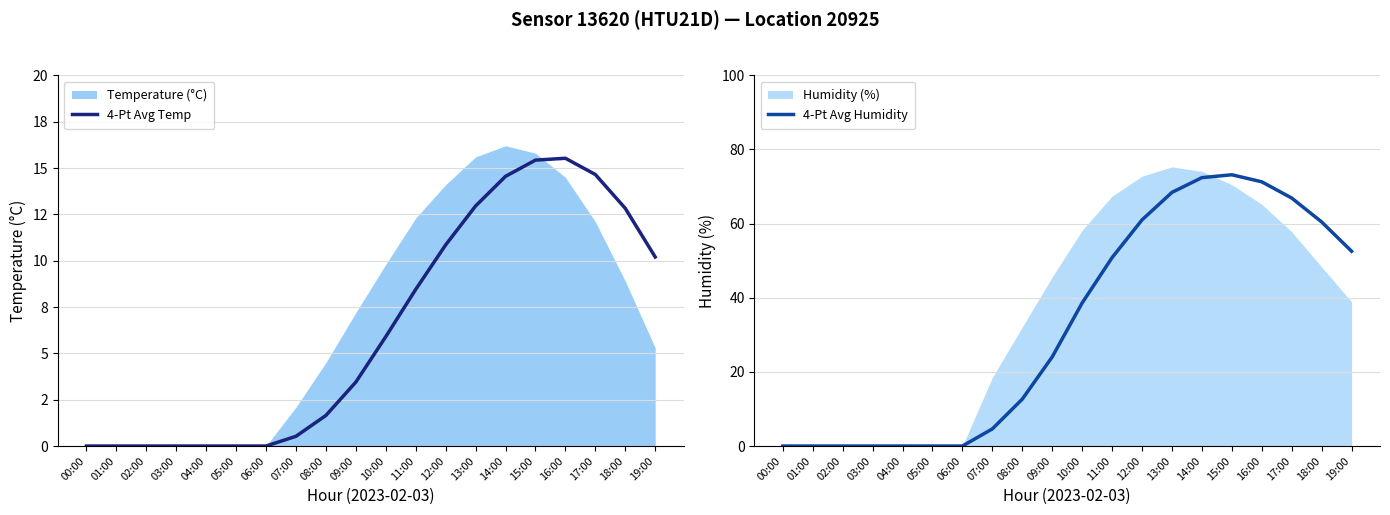

At which label does 4-Pt Avg Humidity first exceed 38?

10:00